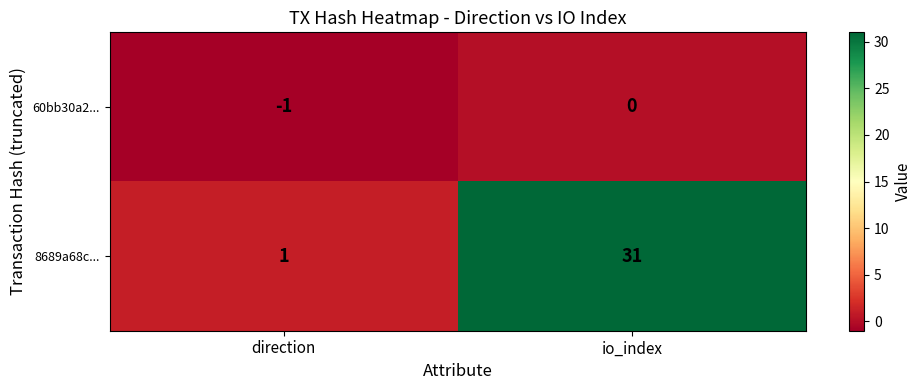

Reading right to left, transcribe all the data shown in this chart.

60bb30a2...: 0	-1
8689a68c...: 31	1